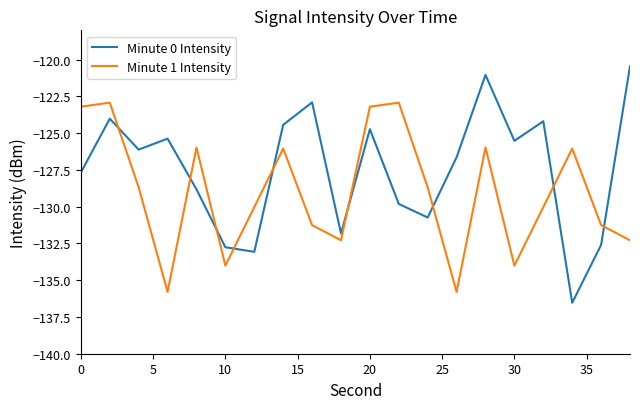

What is the lowest value of the Minute 0 Intensity series?

-136.5